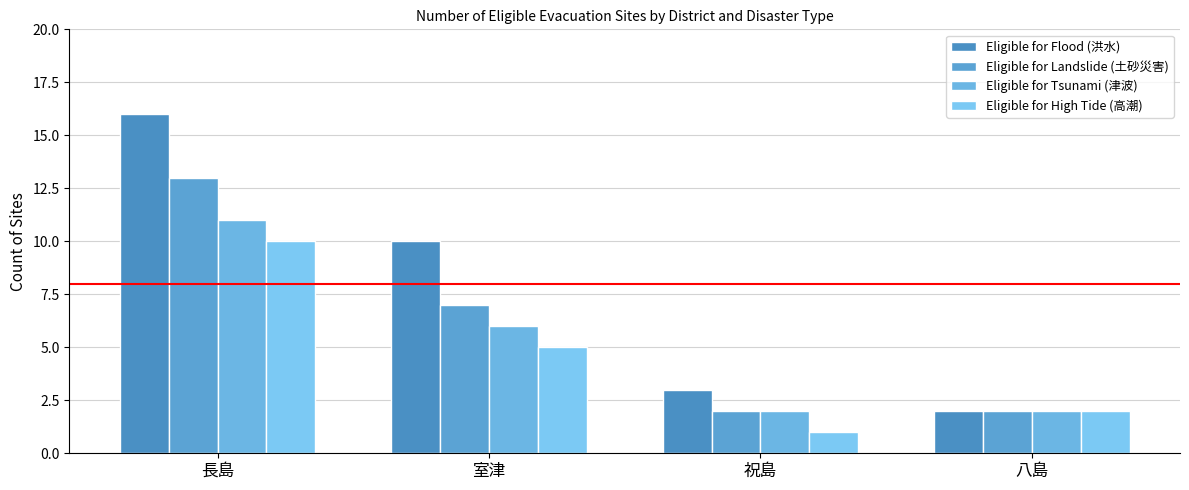

Reading right to left, transcribe all the data shown in this chart.

Eligible for Flood (洪水): 2	3	10	16
Eligible for Landslide (土砂災害): 2	2	7	13
Eligible for Tsunami (津波): 2	2	6	11
Eligible for High Tide (高潮): 2	1	5	10